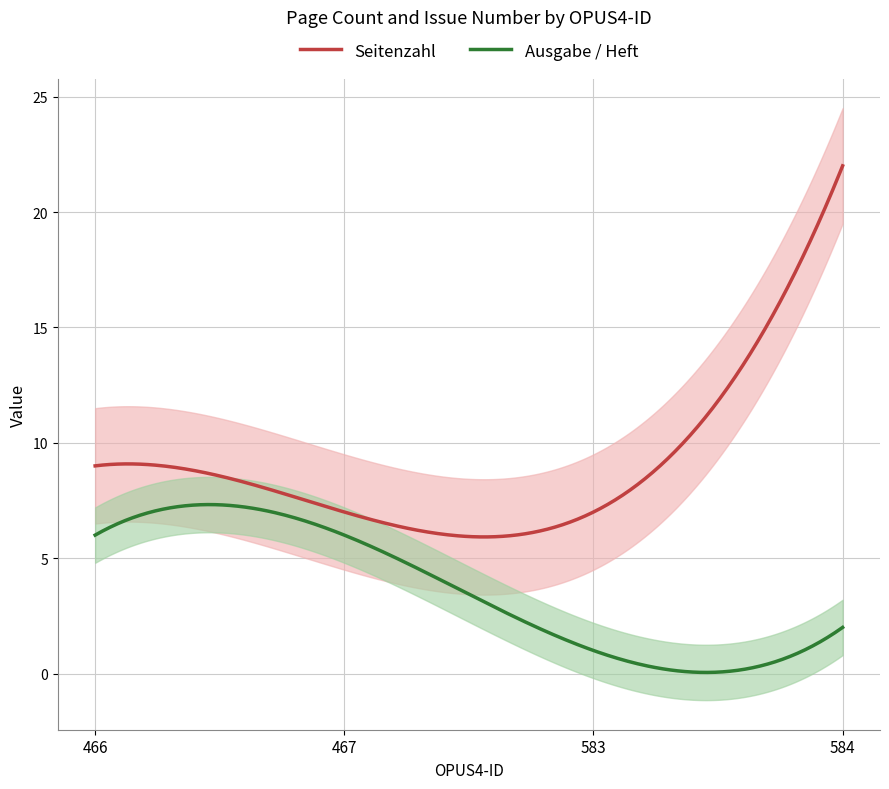

Count the Ausgabe / Heft values in the range 2 to 6.

3